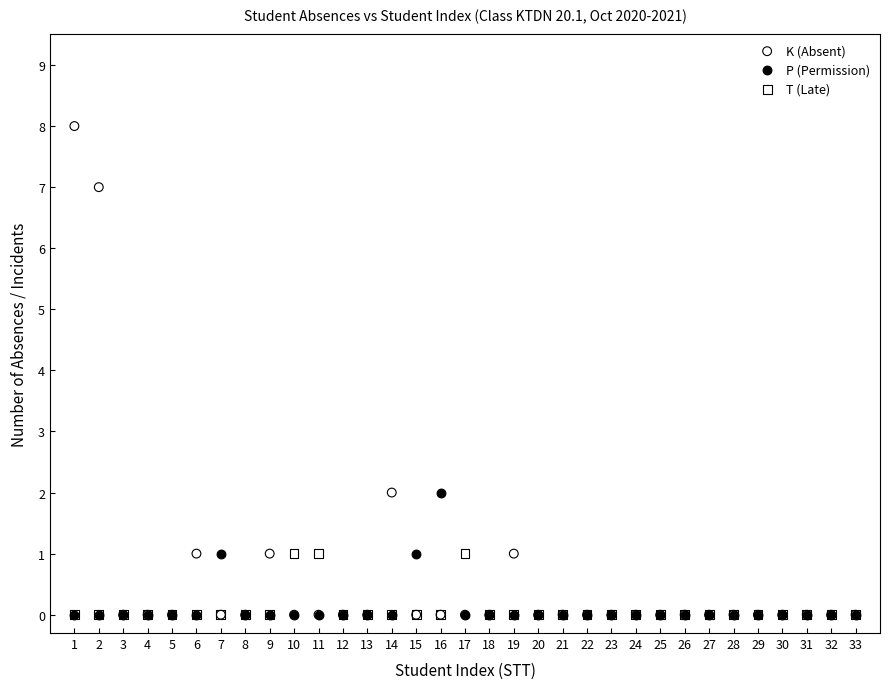

What are all the series names shown in the legend?

K (Absent), P (Permission), T (Late)